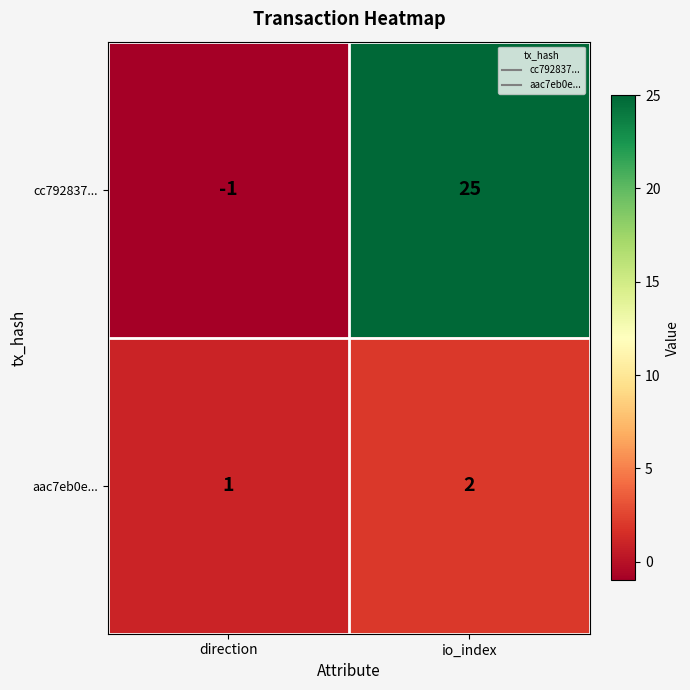

The aac7eb0e... series shows 1 at direction. True or false?

True